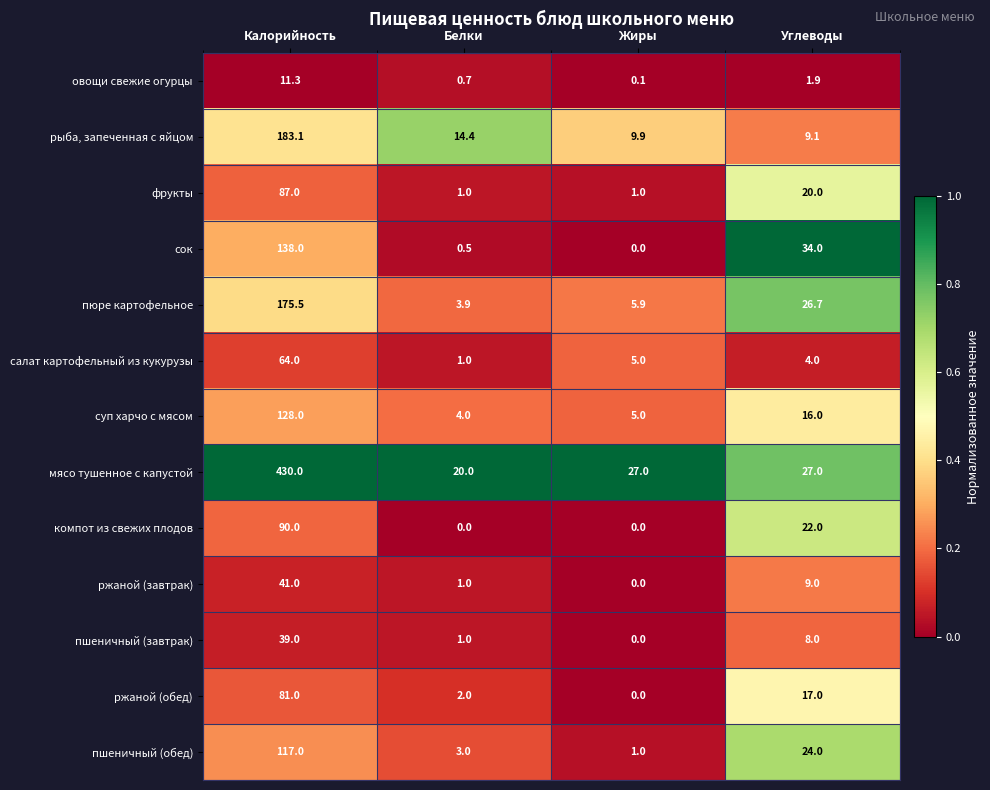

What is the total value across all series at Белки?

52.5